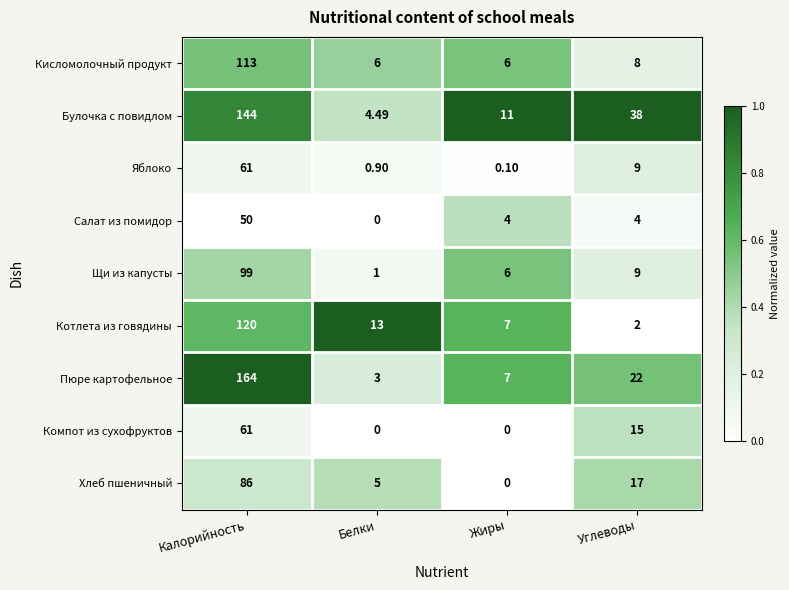

At which category does the chart reach its peak across all series?

Калорийность